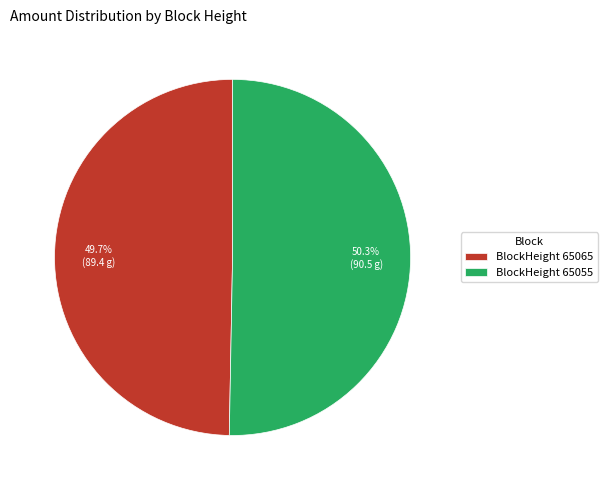

Which slice is the largest?

BlockHeight 65055